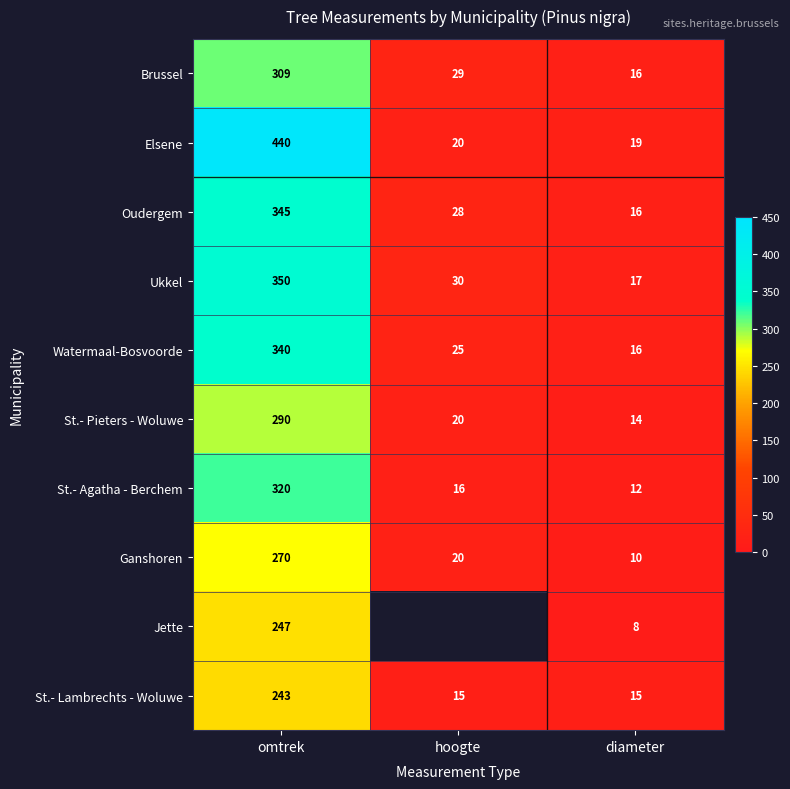

What is the smallest value displayed?

8.0